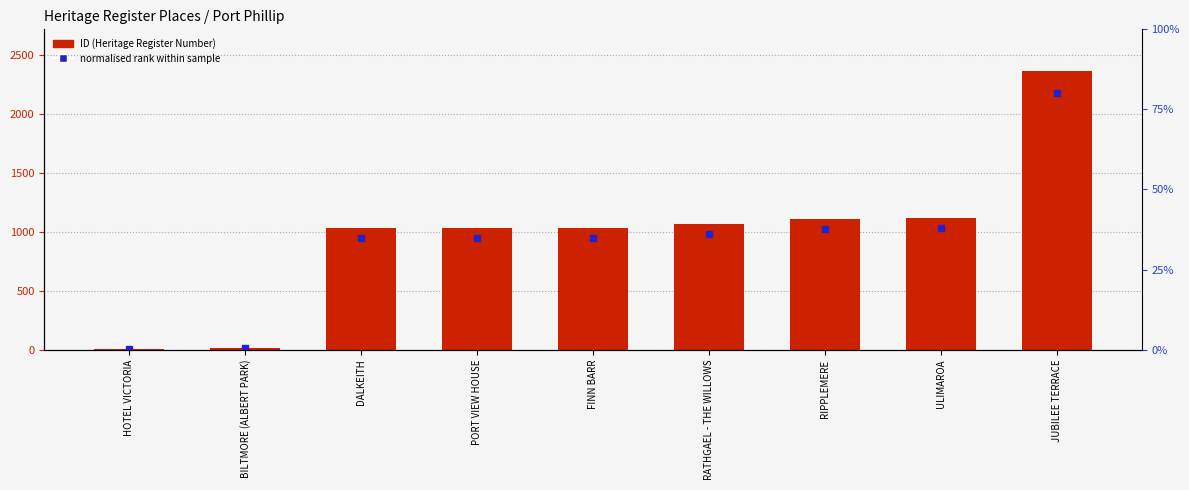

The chart shows a value of 7 at BILTMORE (ALBERT PARK). True or false?

False